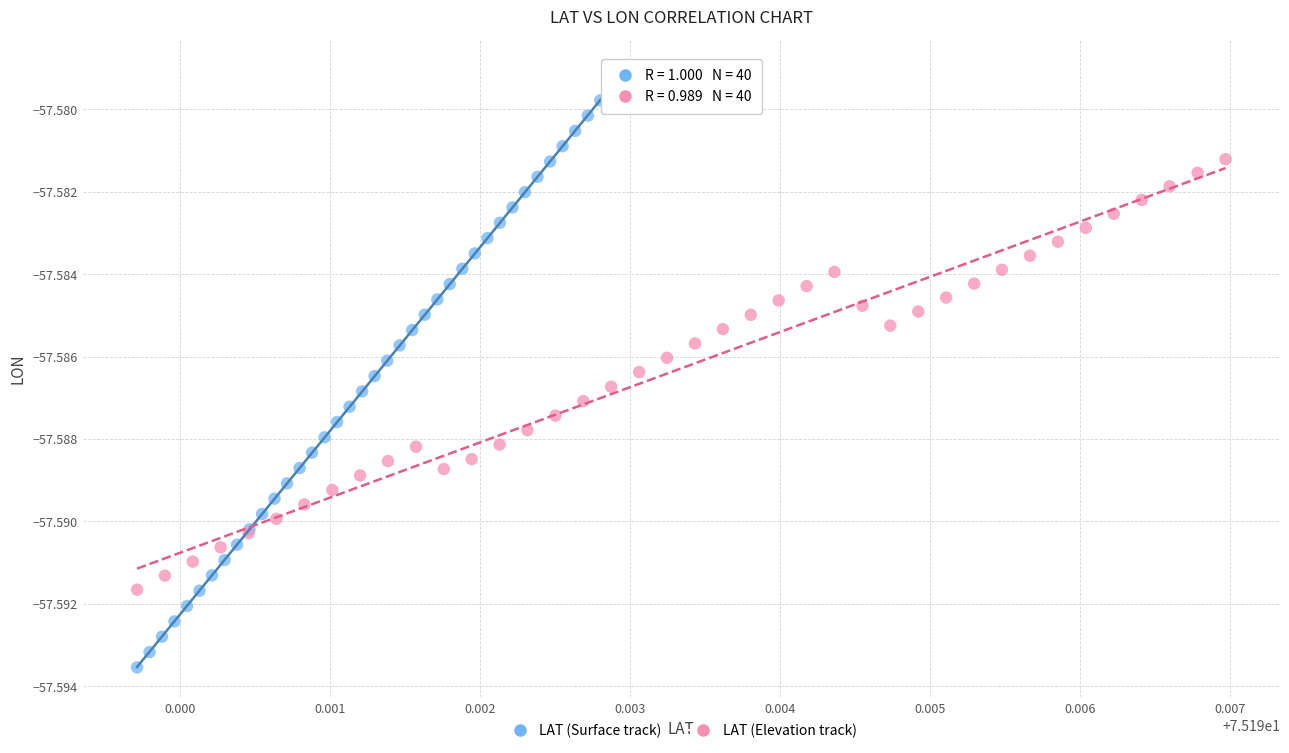

Which series reaches the maximum Y coordinate?

LAT (Surface track)